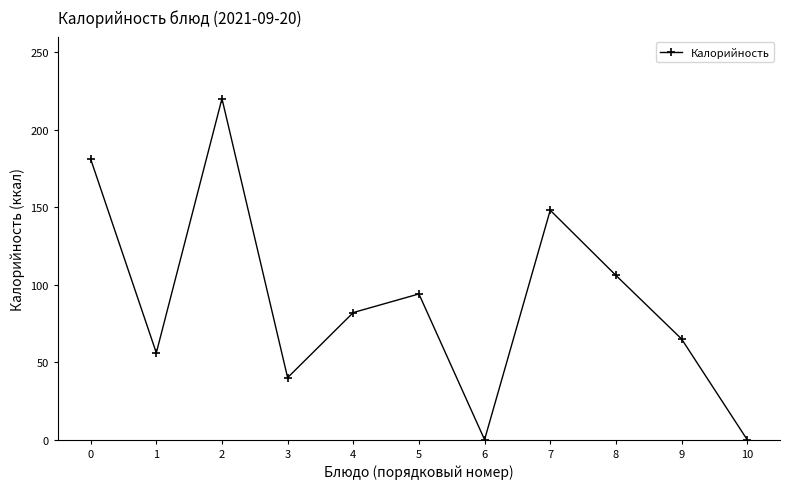

Reading left to right, transcribe all the data shown in this chart.

181	56	220	40	82	94	0	148	106	65	0